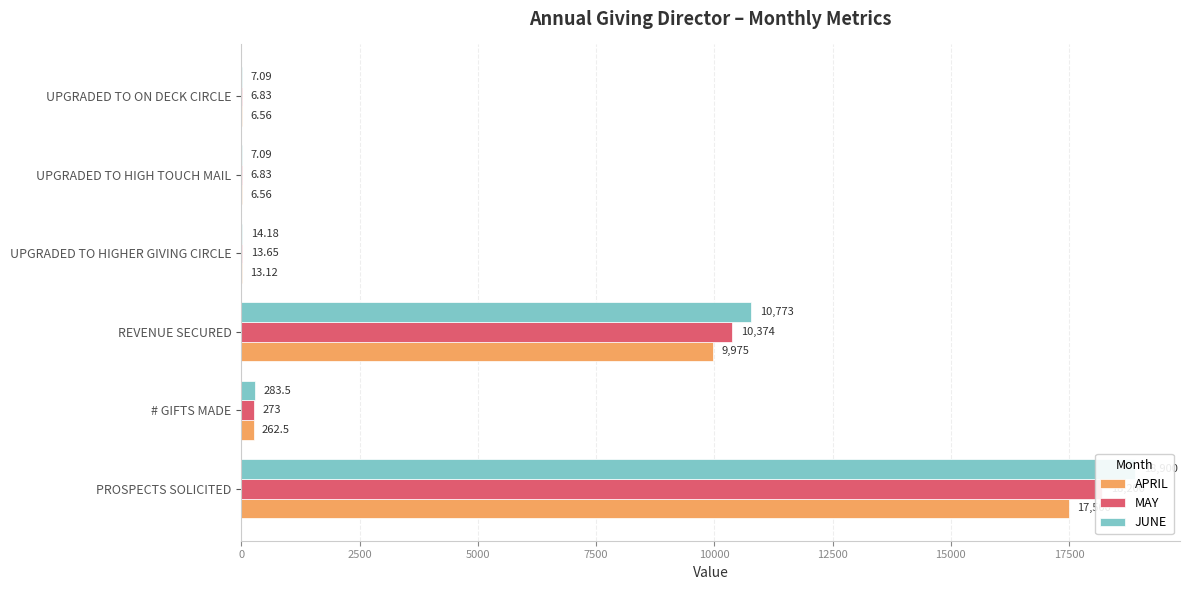

What is the value of the MAY bar at the 5th from the left?

6.8